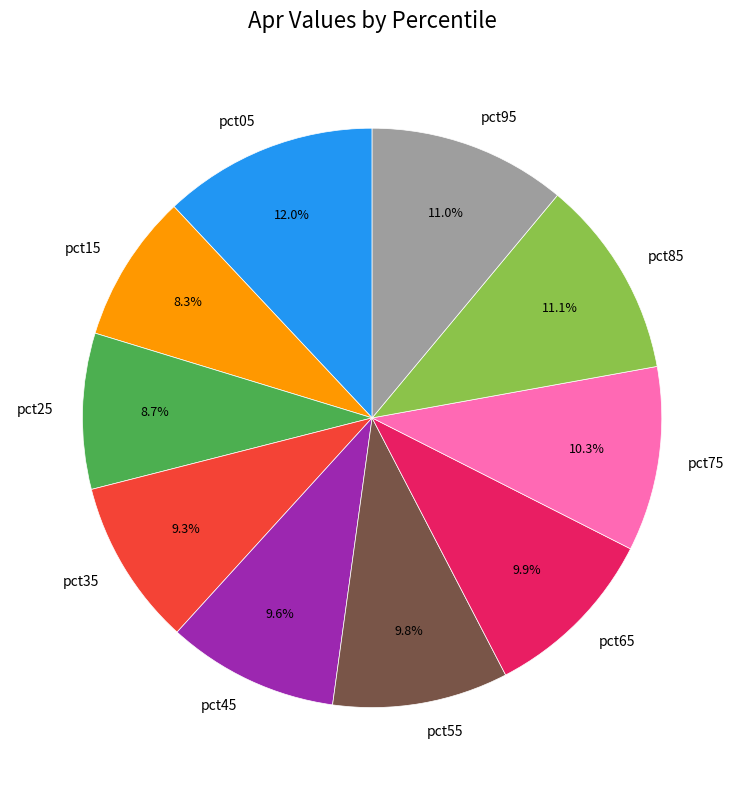

True or false: pct05 accounts for 19% of the total.

False